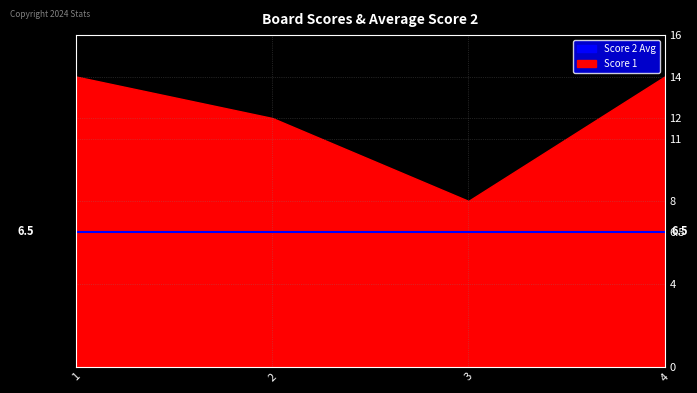

What is the ratio of the value at 1 to the value at 4?

1.0